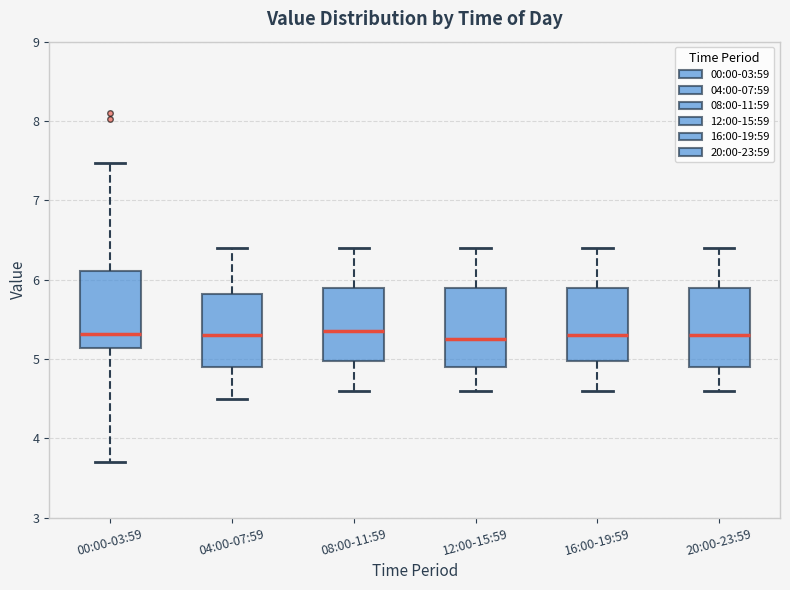

Reading left to right, read every box against the y-axis: the position of its median line, the range the box covers, and the ends of its whiskers. The values are not printed on the chart, so give them approximately, as read against the axis.

00:00-03:59: median 5.3, box 5.1 to 6.1, whiskers 3.7 to 7.5
04:00-07:59: median 5.3, box 4.9 to 5.8, whiskers 4.5 to 6.4
08:00-11:59: median 5.4, box 5.0 to 5.9, whiskers 4.6 to 6.4
12:00-15:59: median 5.3, box 4.9 to 5.9, whiskers 4.6 to 6.4
16:00-19:59: median 5.3, box 5.0 to 5.9, whiskers 4.6 to 6.4
20:00-23:59: median 5.3, box 4.9 to 5.9, whiskers 4.6 to 6.4